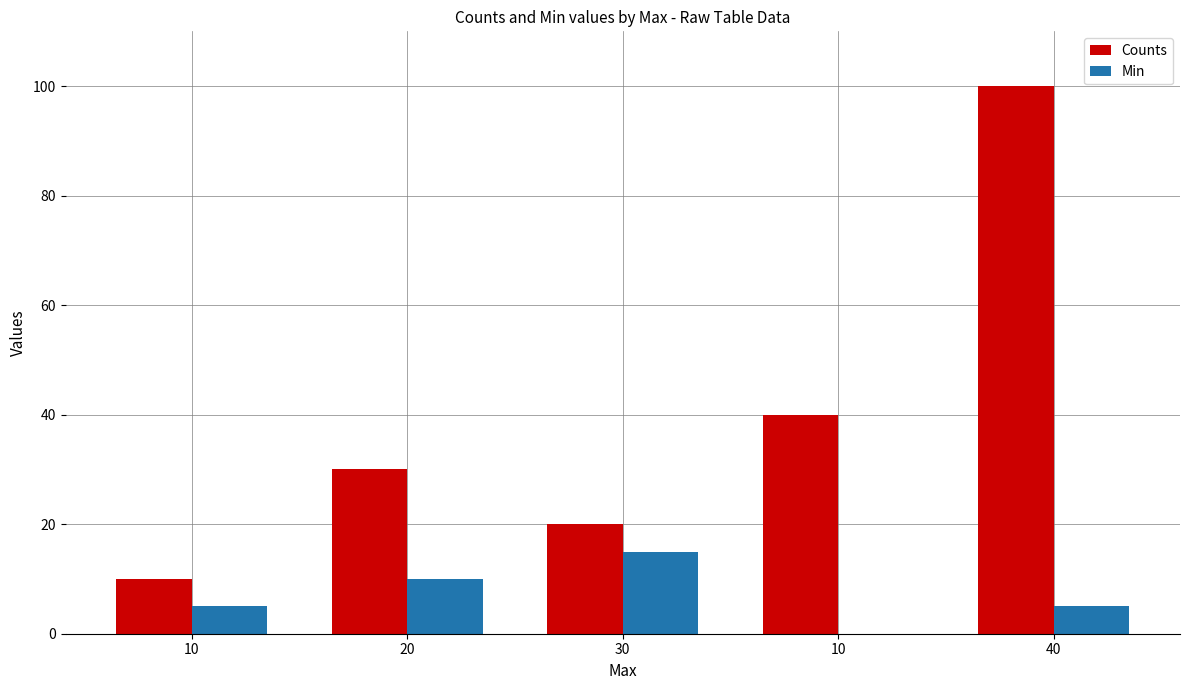

How many distinct data groups are displayed?

2